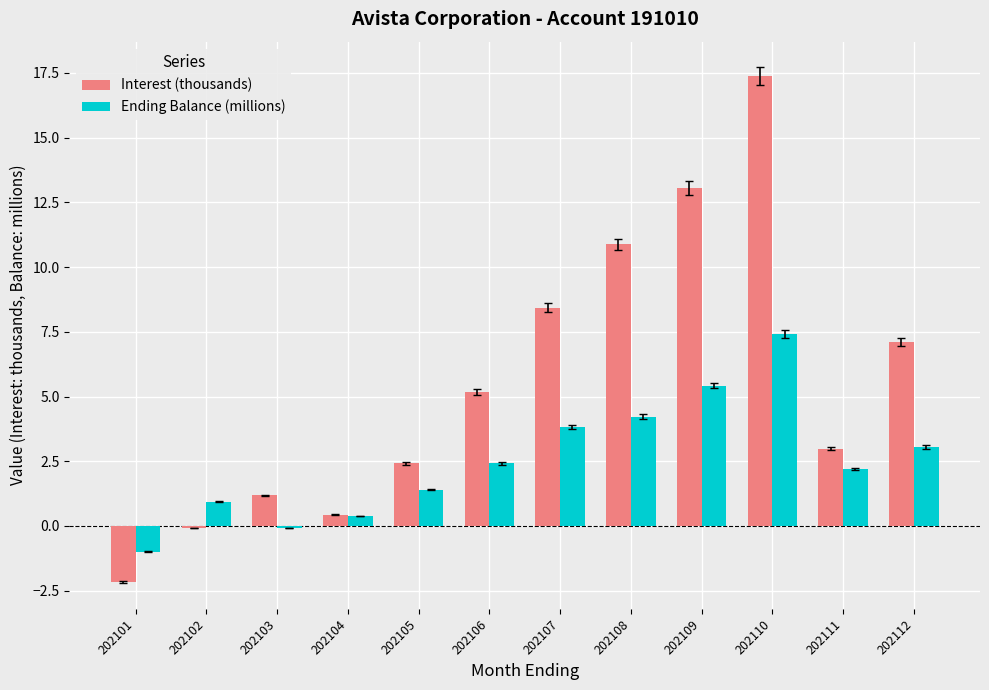

Reading left to right, what are all the values shown in this chart?

Interest (thousands): 202101=-2.2	202102=-0.1	202103=1.2	202104=0.4	202105=2.4	202106=5.2	202107=8.4	202108=10.9	202109=13.1	202110=17.4	202111=3.0	202112=7.1
Ending Balance (millions): 202101=-1.0	202102=0.9	202103=-0.1	202104=0.4	202105=1.4	202106=2.4	202107=3.8	202108=4.2	202109=5.4	202110=7.4	202111=2.2	202112=3.0